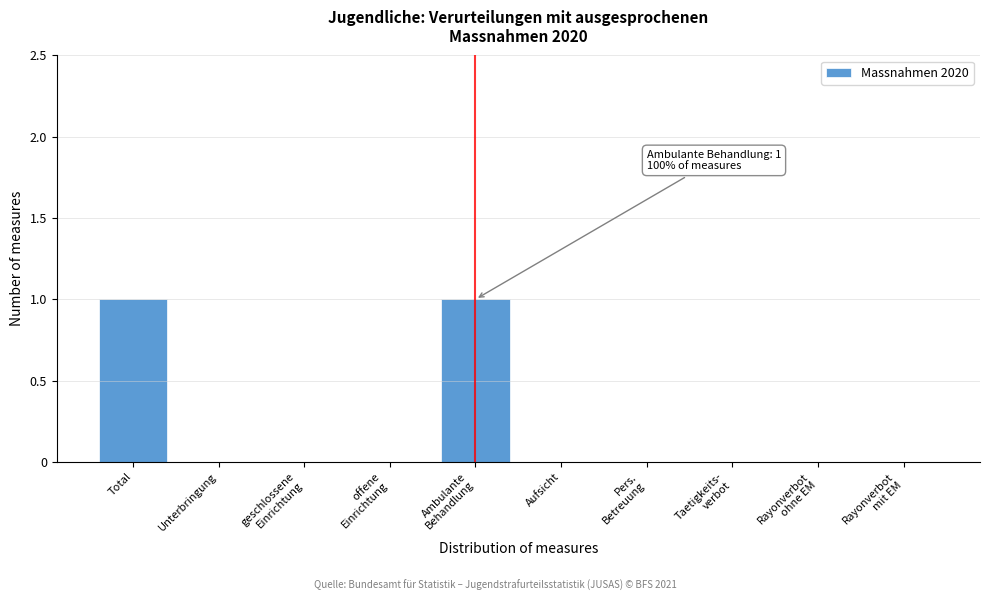

The chart shows a value of 0 at Unterbringung. True or false?

True